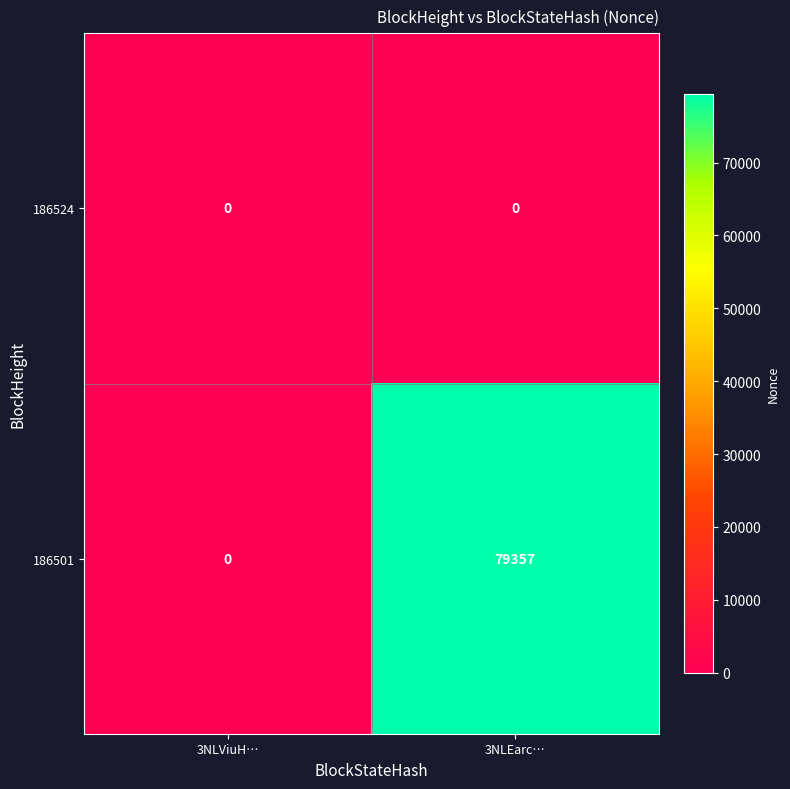

What is the sum of all 186501 values?

79357